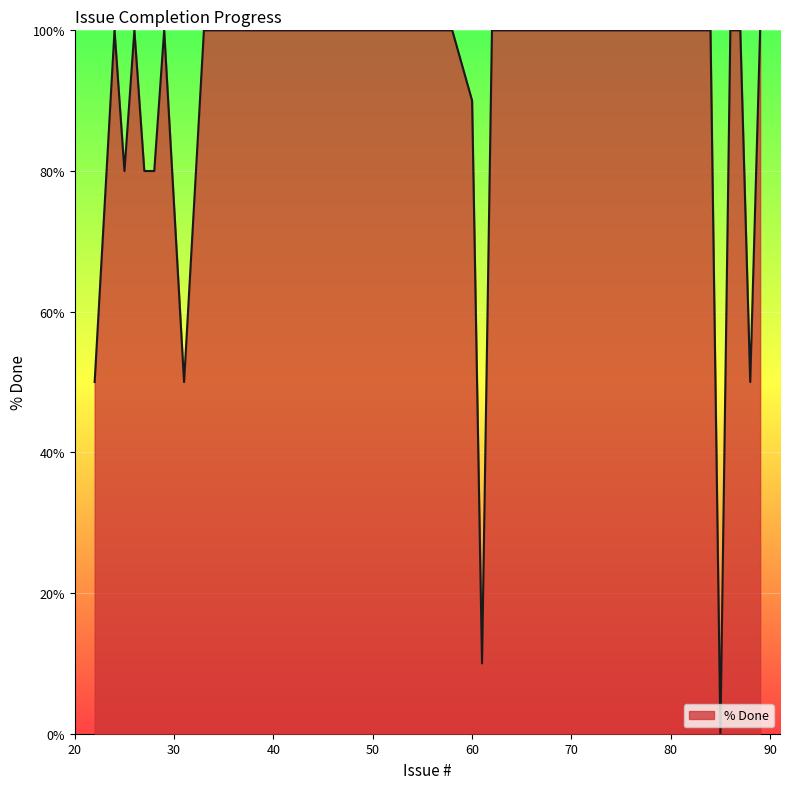

What is the maximum value shown in the chart?

100